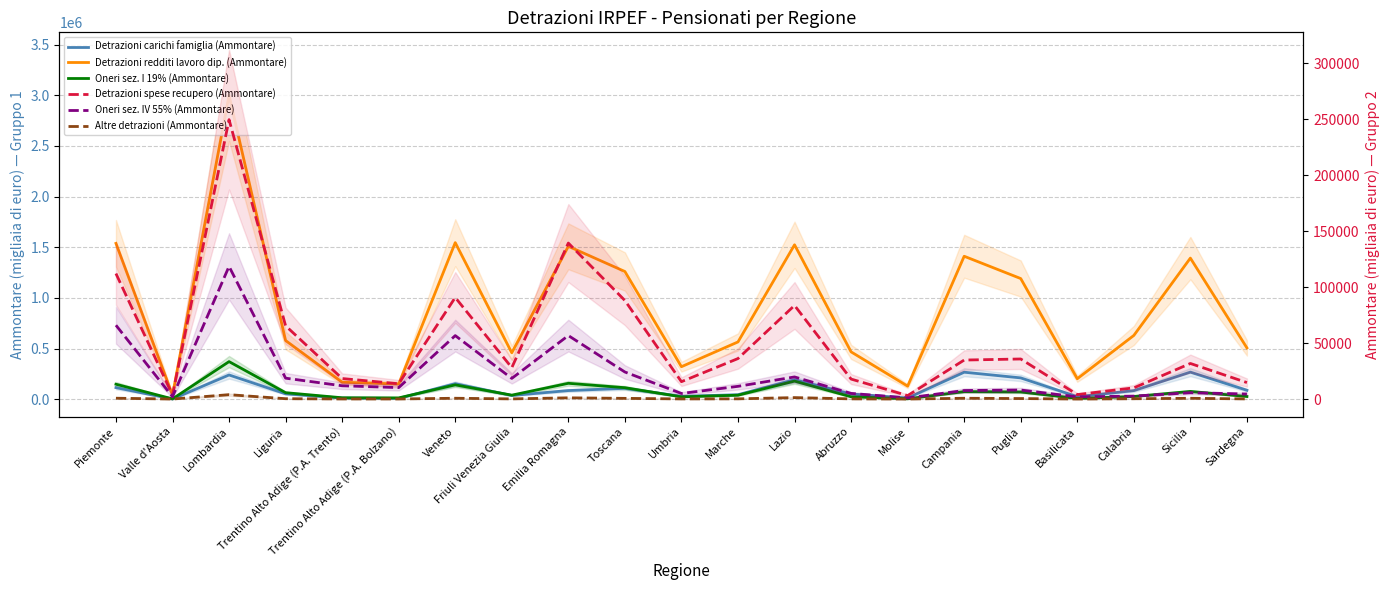

Which series changed the most between Veneto and Calabria?

Detrazioni redditi lavoro dip. (Ammontare)